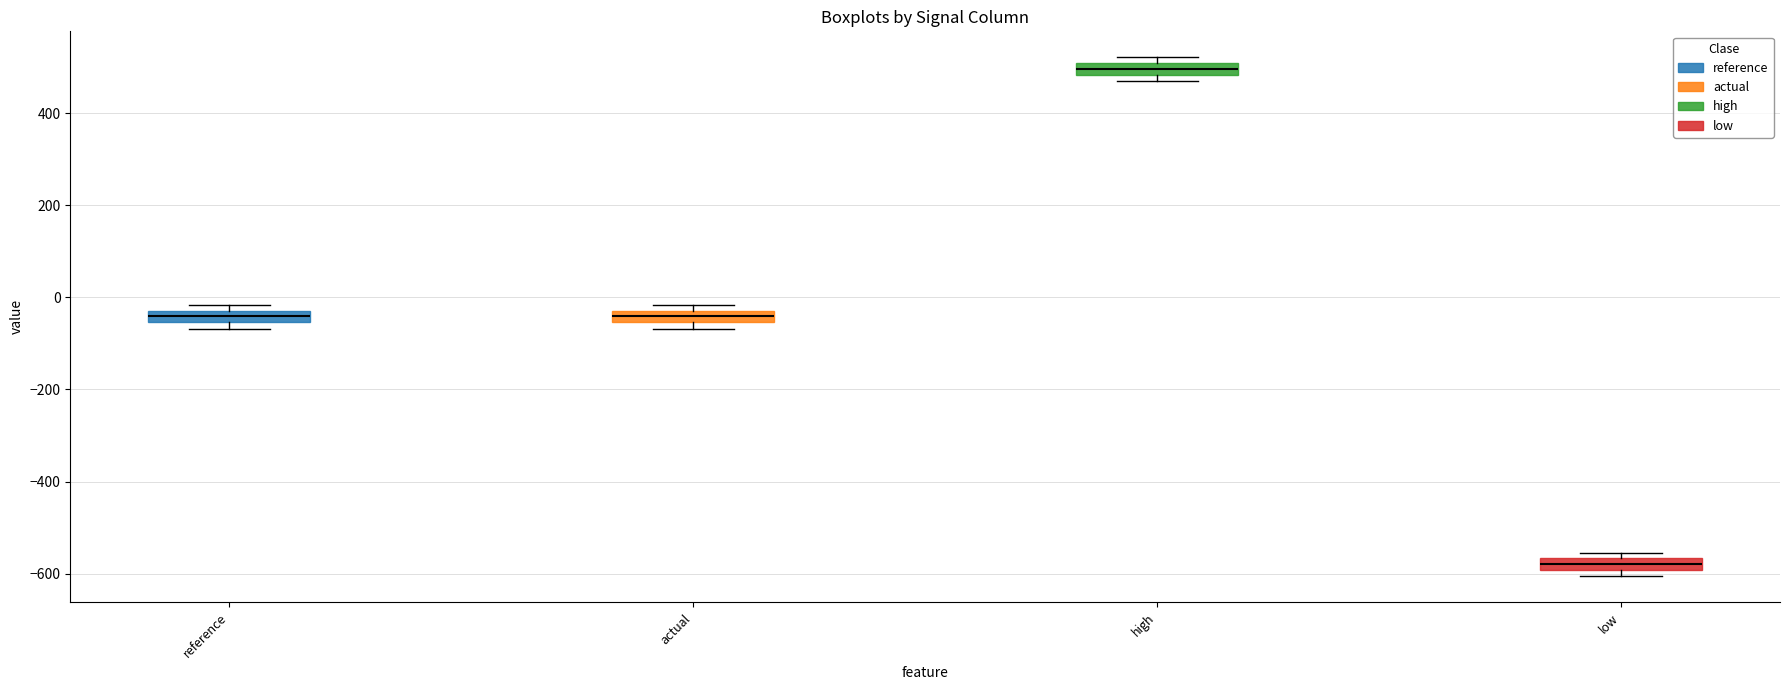

Which box's median line is the highest?

high